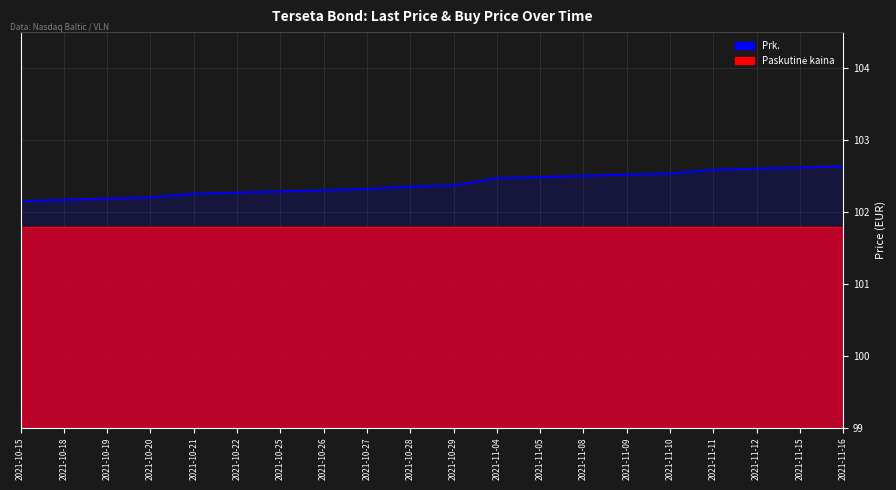

Between 2021-10-22 and 2021-11-05, which is larger?

2021-11-05